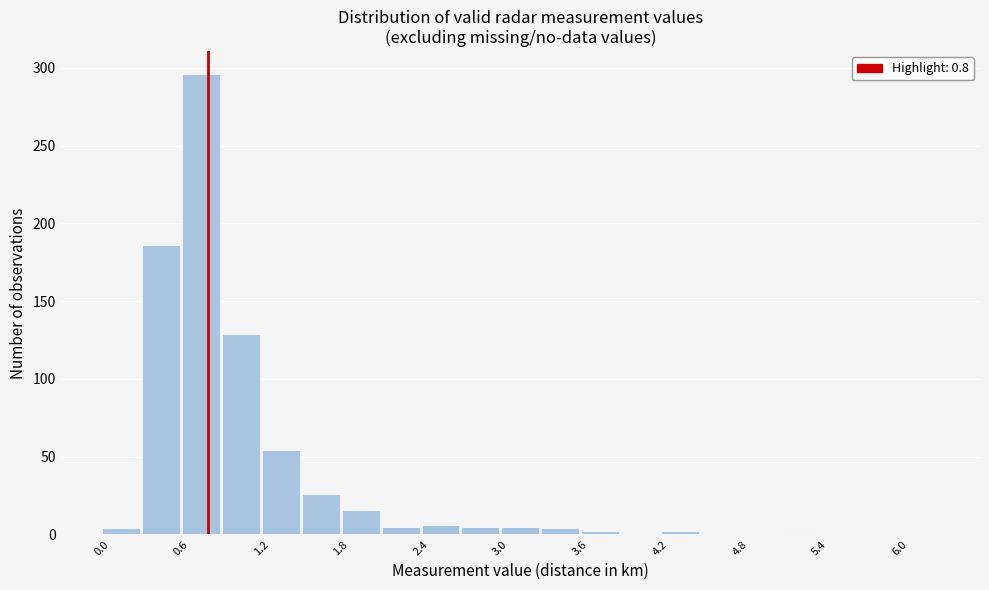

Read against the x-axis, roughly where is the centre of the tallest bar?

0.8